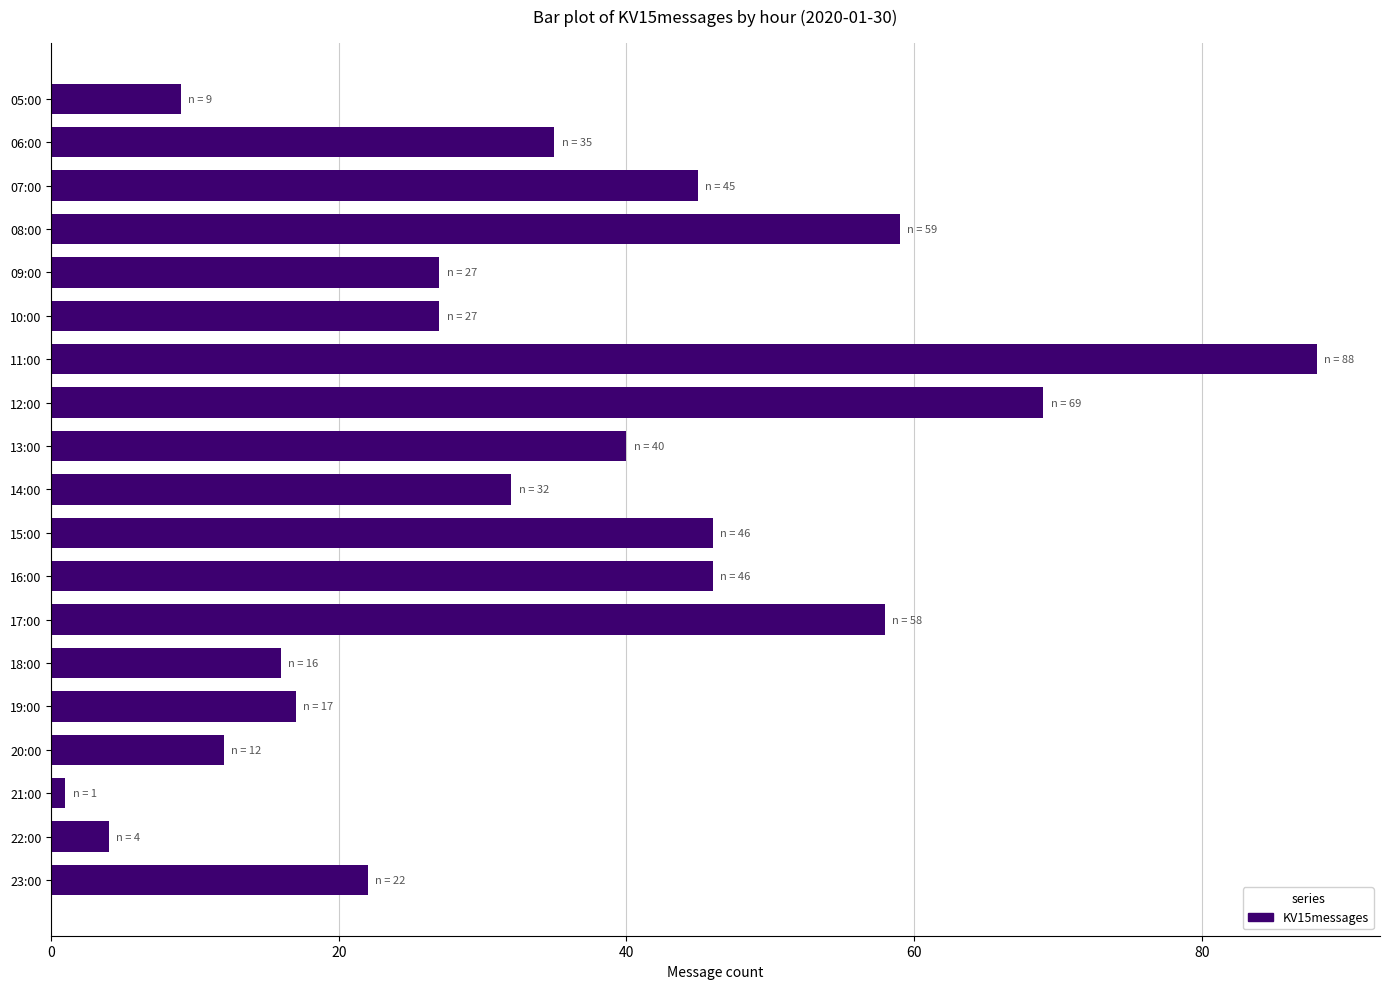

Is it true that the value at 13:00 is 40?

True